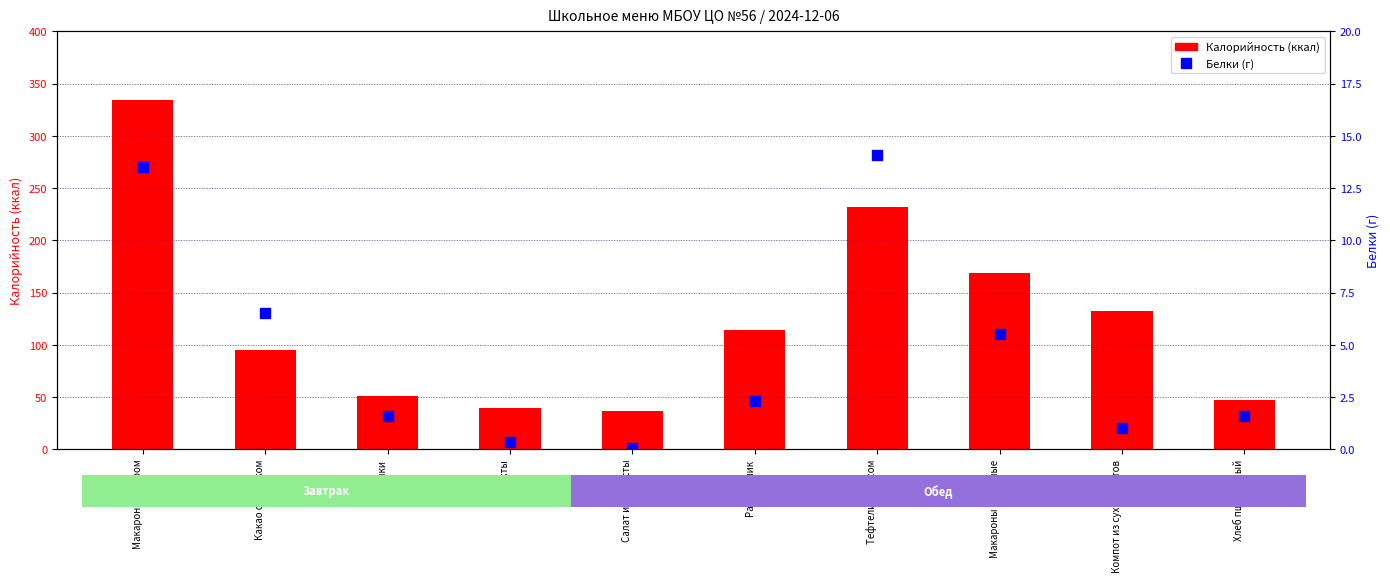

What are all the series names shown in the legend?

Калорийность (ккал), Белки (г)